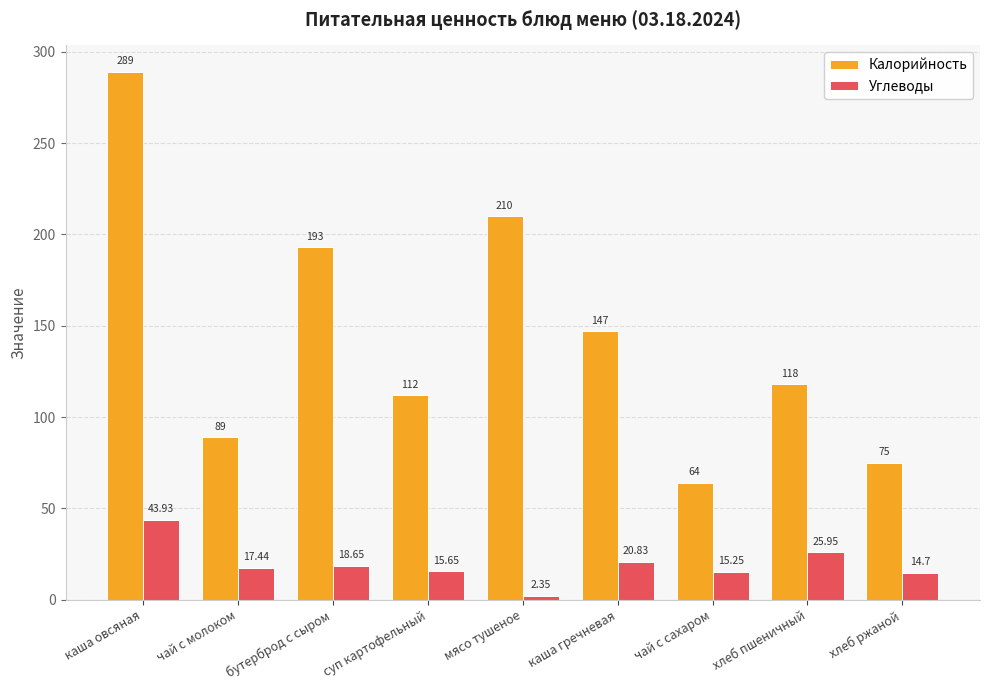

What is the total value across all series at хлеб ржаной?

89.7